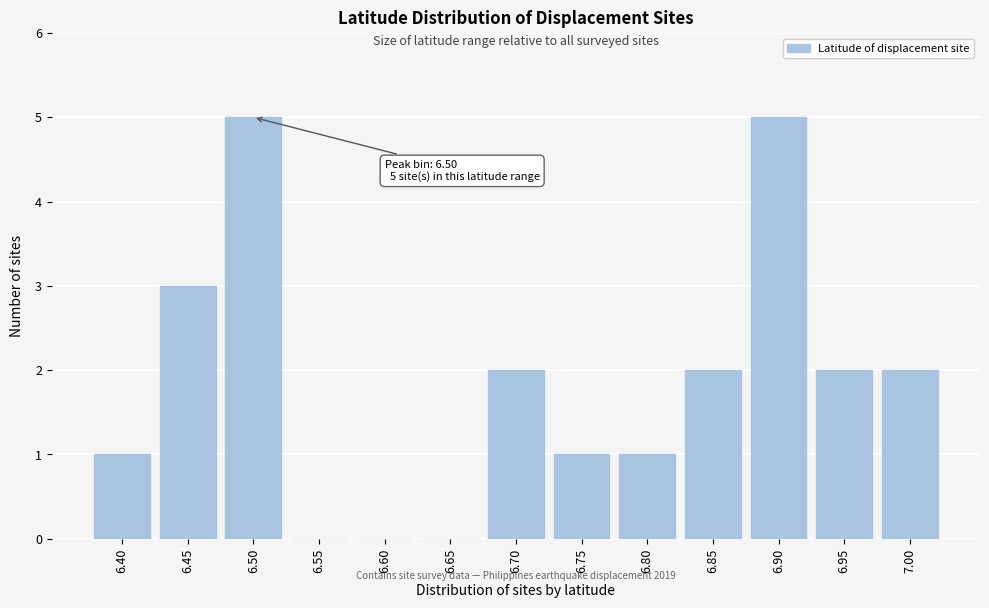

Reading left to right, extract all data points from this chart.

6.40=1	6.45=3	6.50=5	6.55=0	6.60=0	6.65=0	6.70=2	6.75=1	6.80=1	6.85=2	6.90=5	6.95=2	7.00=2